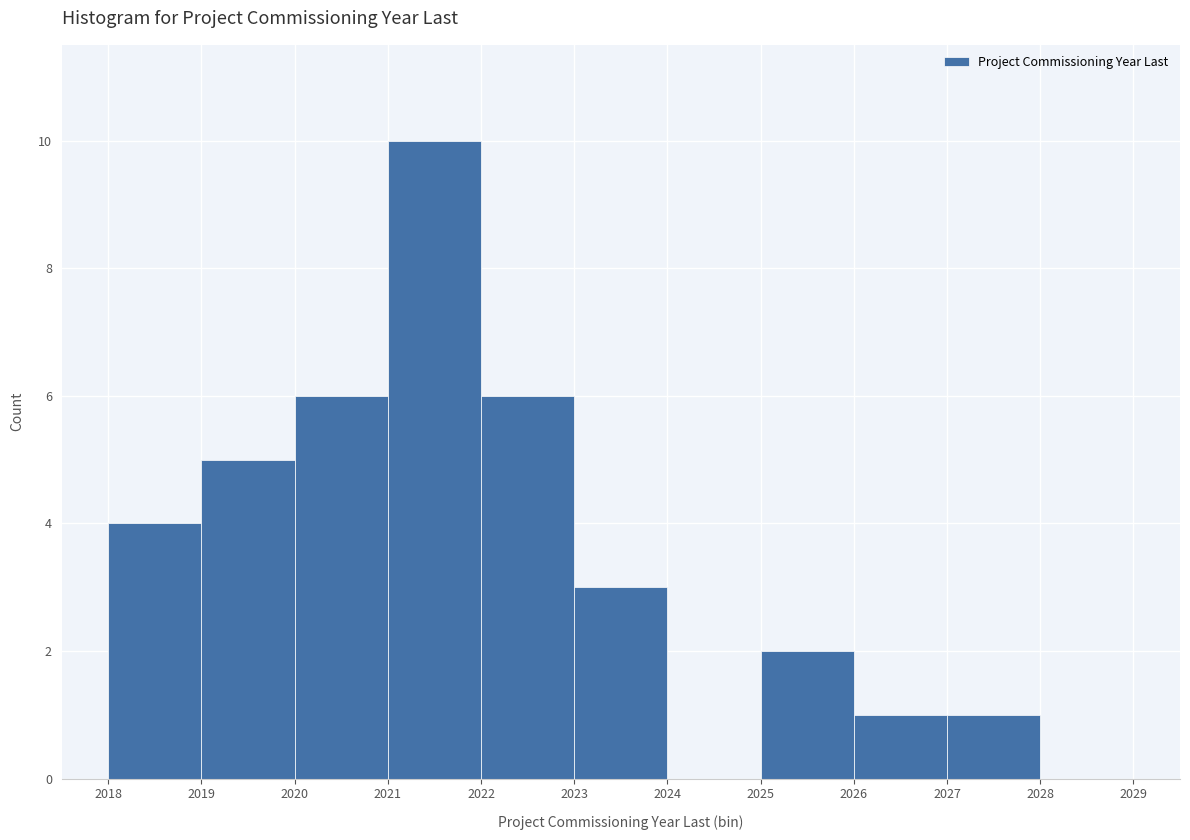

Reading left to right, list every bar in this chart as the range it spans on the x-axis followed by its height. The values are not printed on the chart, so give them approximately, as read against the axis.

2018 to 2019: 4
2019 to 2020: 5
2020 to 2021: 6
2021 to 2022: 10
2022 to 2023: 6
2023 to 2024: 3
2024 to 2025: 0
2025 to 2026: 2
2026 to 2027: 1
2027 to 2028: 1
2028 to 2029: 0